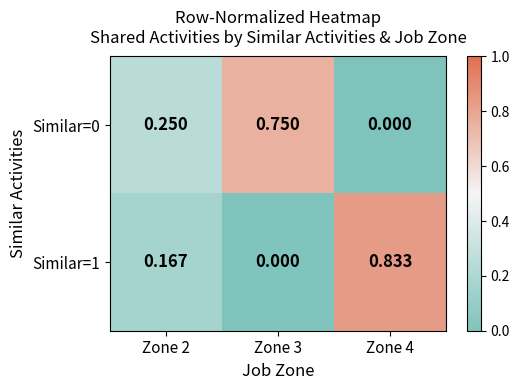

Is the value of Similar=1 at Zone 2 greater than the value of Similar=0 at Zone 3?

No